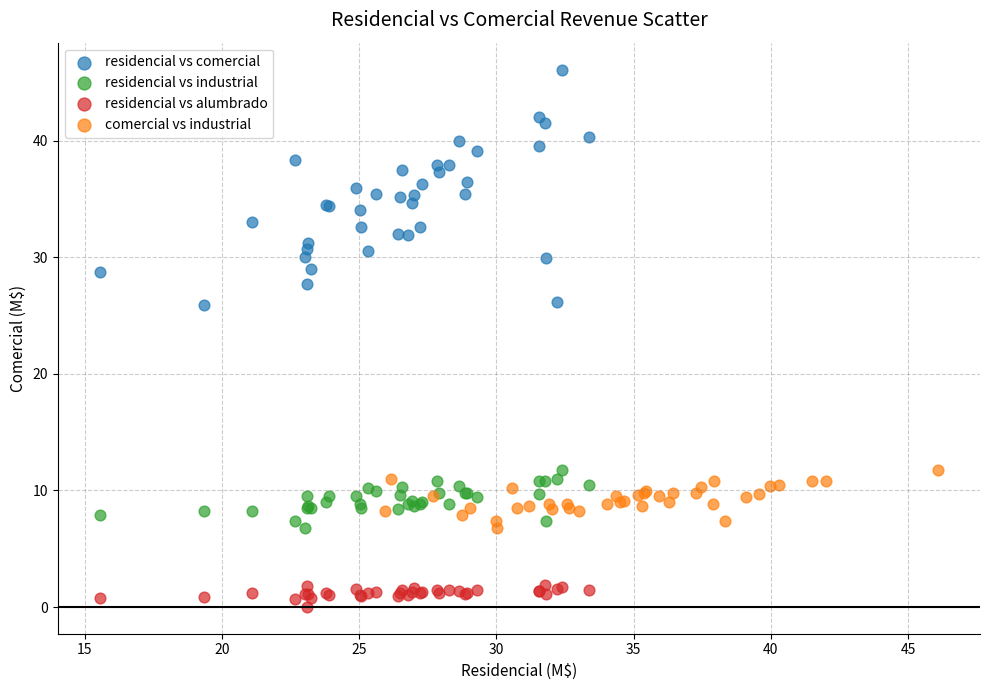

Which series reaches the maximum Y coordinate?

residencial vs comercial